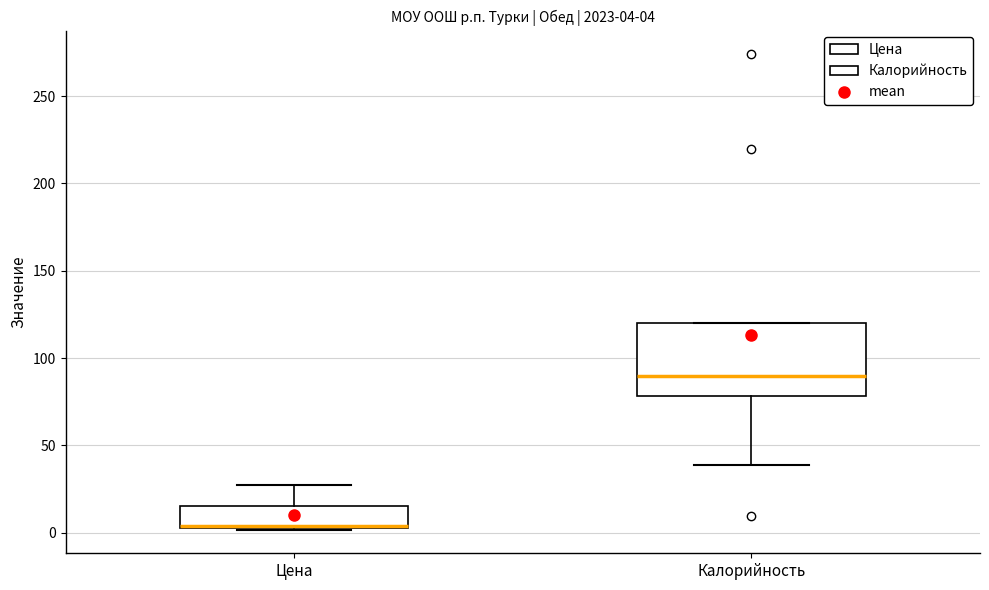

Which box is the tallest, from its lower edge to its upper edge?

Калорийность